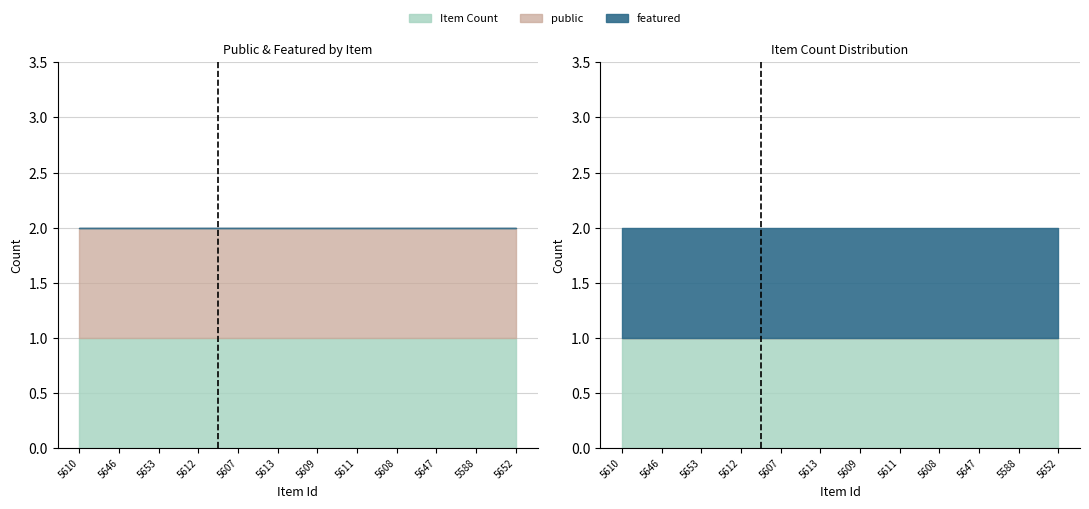

What is the average value of the Item Count series?

1